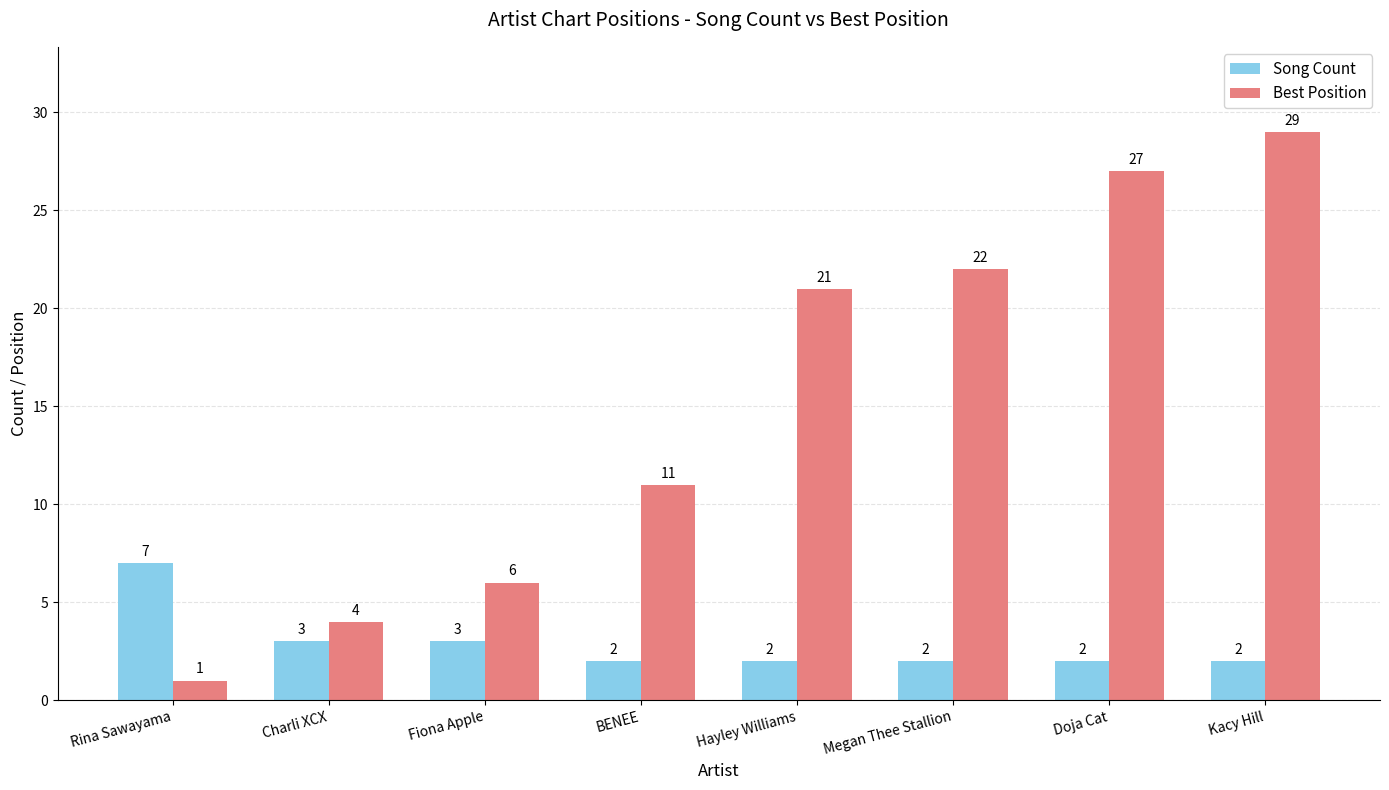

How many groups of bars are there?

8